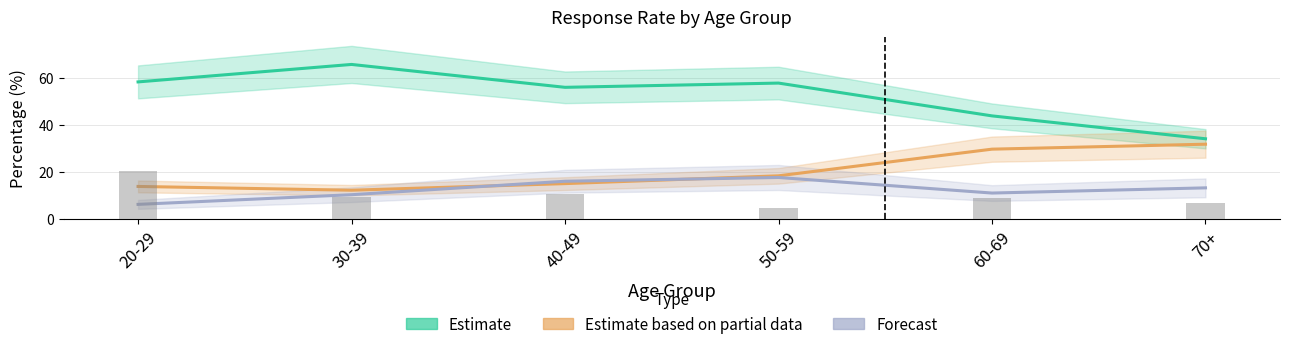

What position from the left is 30-39?

2